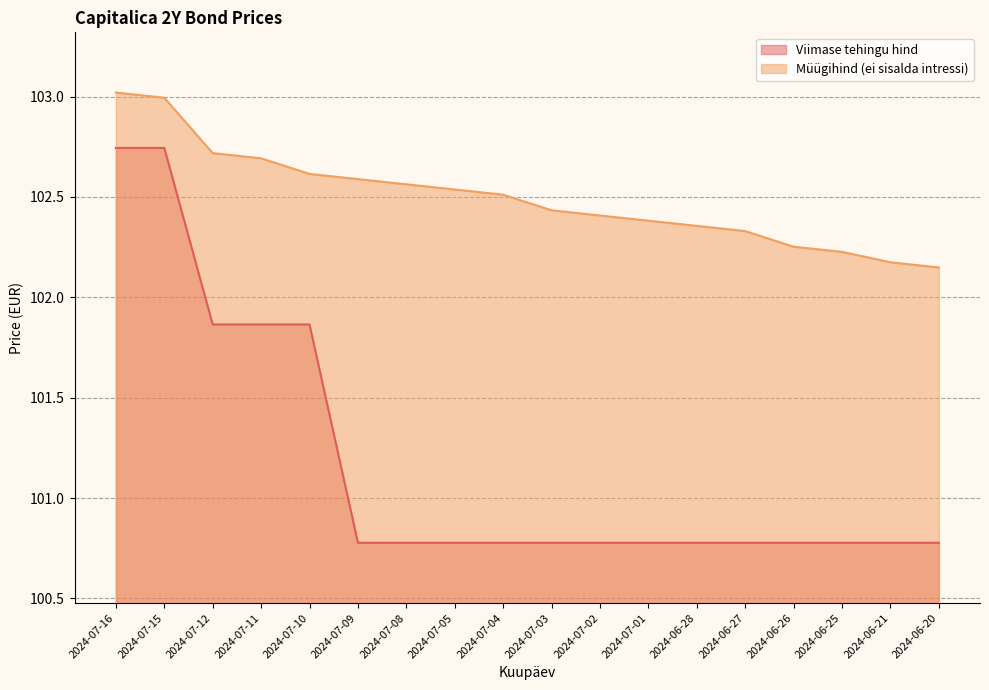

Between 2024-07-12 and 2024-06-26, which series saw the biggest shift?

Viimase tehingu hind